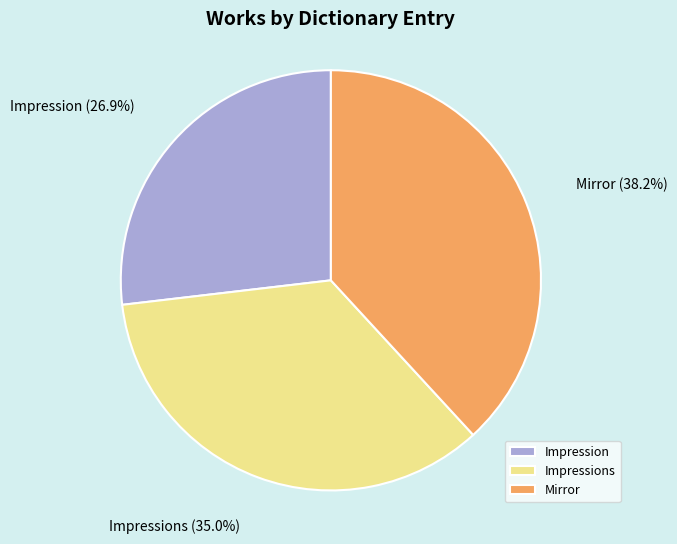

Which slice is the smallest?

Impression